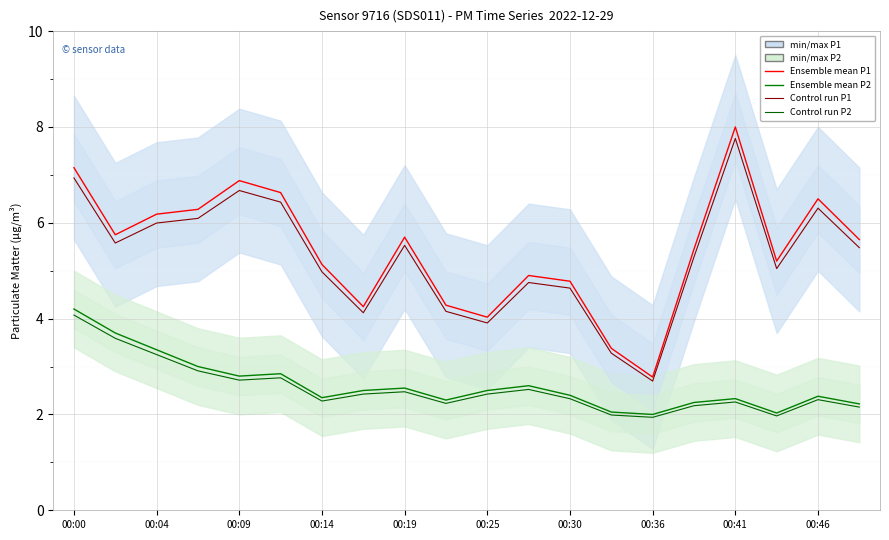

Reading right to left, what are all the values shown in this chart?

P1 Ensemble mean: 5.7	6.5	5.2	8.0	5.5	2.8	3.4	4.8	4.9	4.0	4.3	5.7	4.2	5.1	6.6	6.9	6.3	6.2	5.8	7.2
P2 Ensemble mean: 2.2	2.4	2.0	2.3	2.2	2.0	2.0	2.4	2.6	2.5	2.3	2.5	2.5	2.4	2.9	2.8	3.0	3.4	3.7	4.2
P1 Control run: 5.5	6.3	5.0	7.8	5.3	2.7	3.3	4.6	4.8	3.9	4.2	5.5	4.1	5.0	6.4	6.7	6.1	6.0	5.6	6.9
P2 Control run: 2.2	2.3	2.0	2.3	2.2	1.9	2.0	2.3	2.5	2.4	2.2	2.5	2.4	2.3	2.8	2.7	2.9	3.2	3.6	4.1